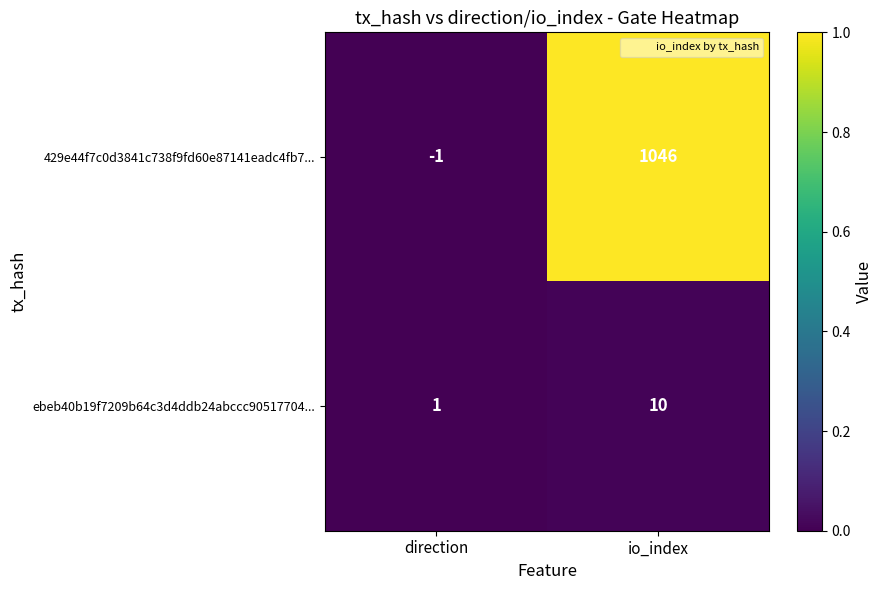

What is the sum of the 429e44f7c0d3841c738f9fd60e87141eadc4fb7... values at io_index and direction?

1045